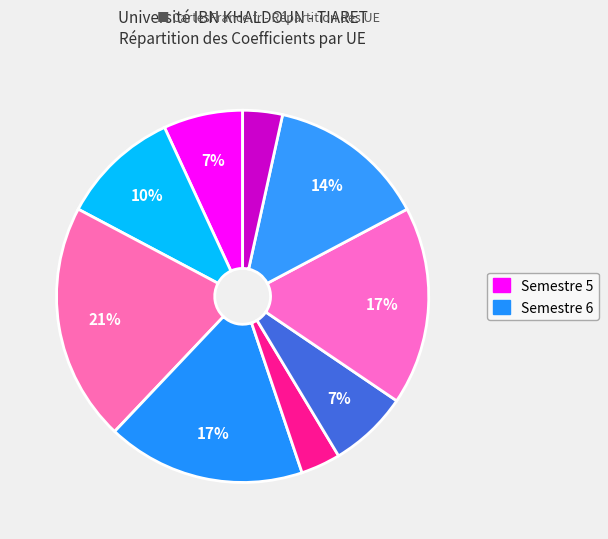

Count the number of slices in the pie.

9